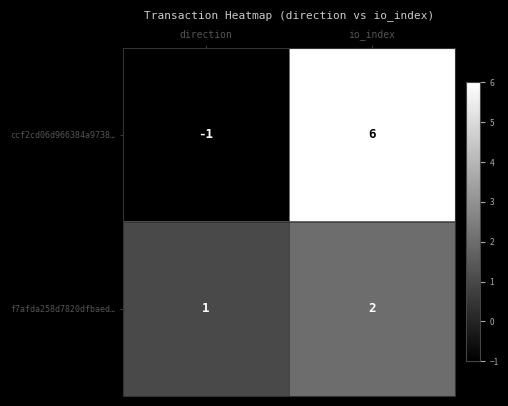

The f7afda258d7820dfbaed… series shows 2 at io_index. True or false?

True